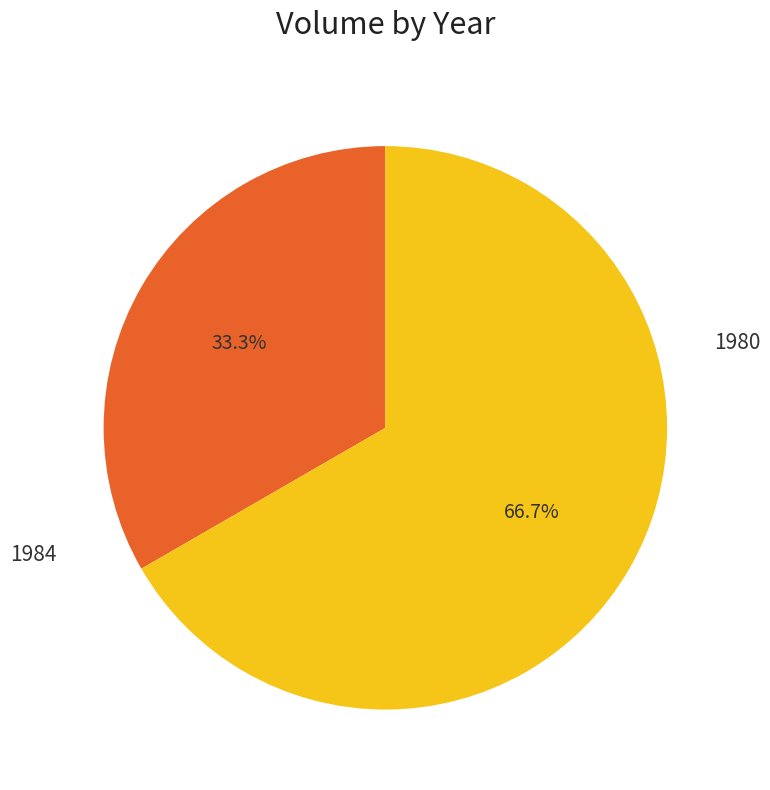

Does 1980 account for over 50% of the chart?

No